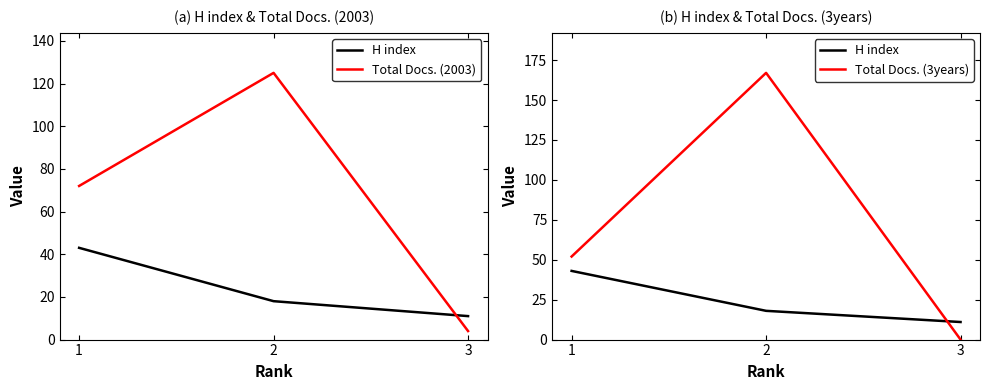

At how many categories does at least one series exceed 78?

1